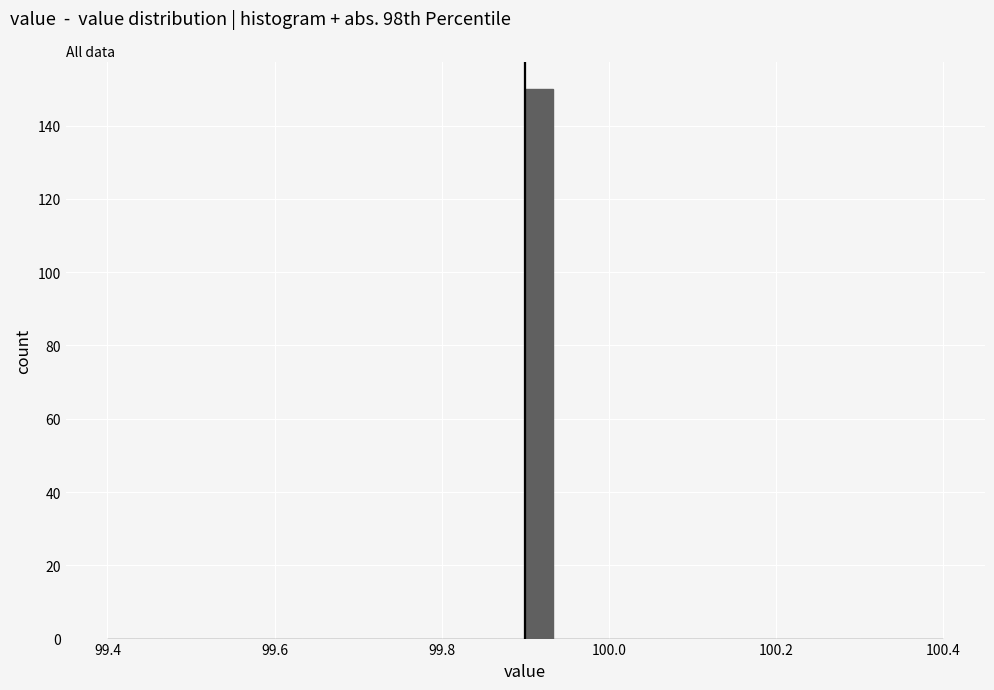

Read against the x-axis, roughly where is the centre of the tallest bar?

99.92